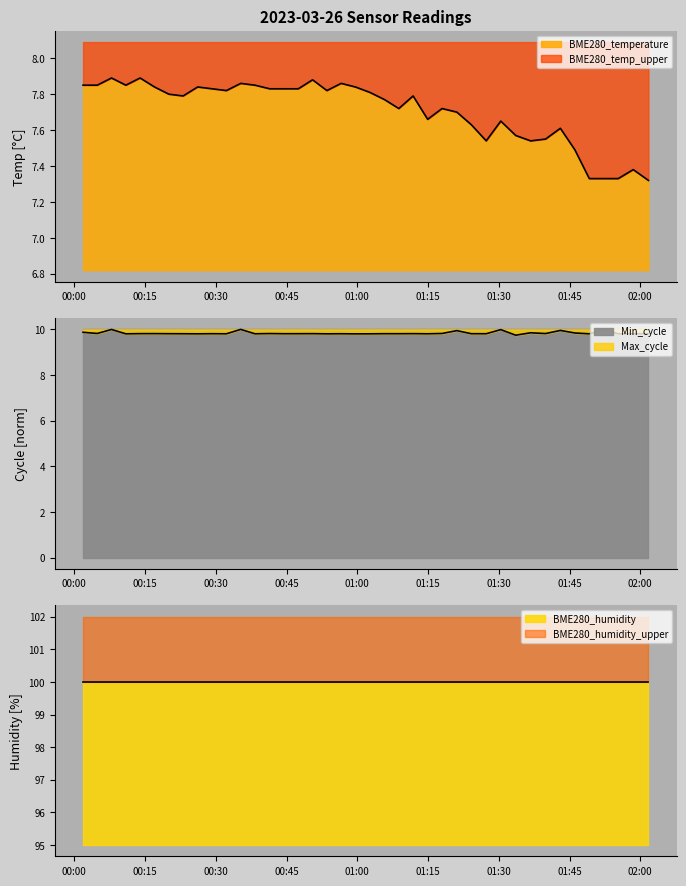

Rank the categories by Max_cycle value from lowest to highest.

2023/03/26 01:33:35, 2023/03/26 00:59:36, 2023/03/26 01:49:11, 2023/03/26 00:10:55, 2023/03/26 00:26:09, 2023/03/26 00:53:33, 2023/03/26 01:02:39, 2023/03/26 00:32:15, 2023/03/26 00:38:18, 2023/03/26 01:55:19, 2023/03/26 01:14:55, 2023/03/26 01:58:30, 2023/03/26 00:23:04, 2023/03/26 00:56:34, 2023/03/26 02:01:43, 2023/03/26 01:27:20, 2023/03/26 00:44:27, 2023/03/26 01:08:48, 2023/03/26 00:20:02, 2023/03/26 00:29:12, 2023/03/26 00:47:30, 2023/03/26 01:05:45, 2023/03/26 01:24:10, 2023/03/26 00:50:31, 2023/03/26 01:11:50, 2023/03/26 00:13:57, 2023/03/26 00:17:00, 2023/03/26 00:41:25, 2023/03/26 01:39:55, 2023/03/26 00:04:52, 2023/03/26 01:17:58, 2023/03/26 01:46:08, 2023/03/26 01:36:45, 2023/03/26 00:01:51, 2023/03/26 01:21:06, 2023/03/26 01:43:03, 2023/03/26 01:52:16, 2023/03/26 01:30:25, 2023/03/26 00:07:53, 2023/03/26 00:35:17